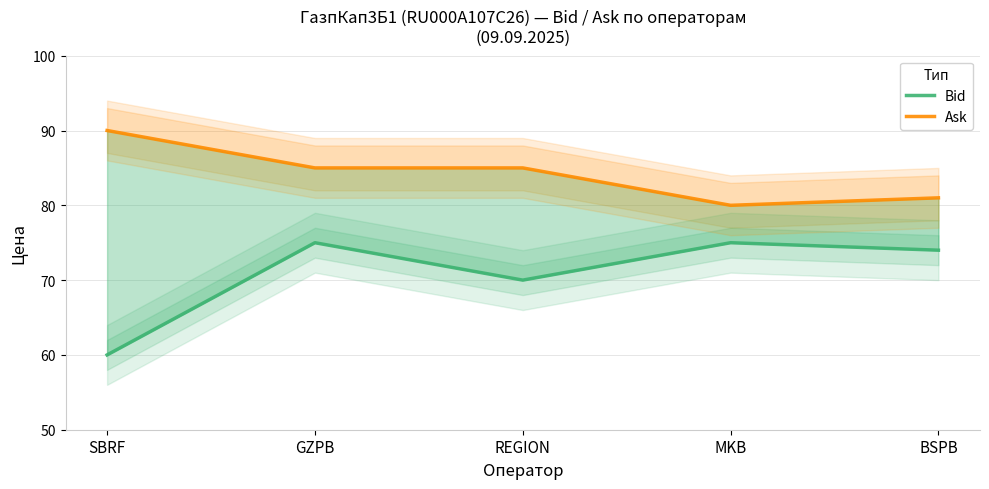

True or false: Bid and Ask cross at least once.

False